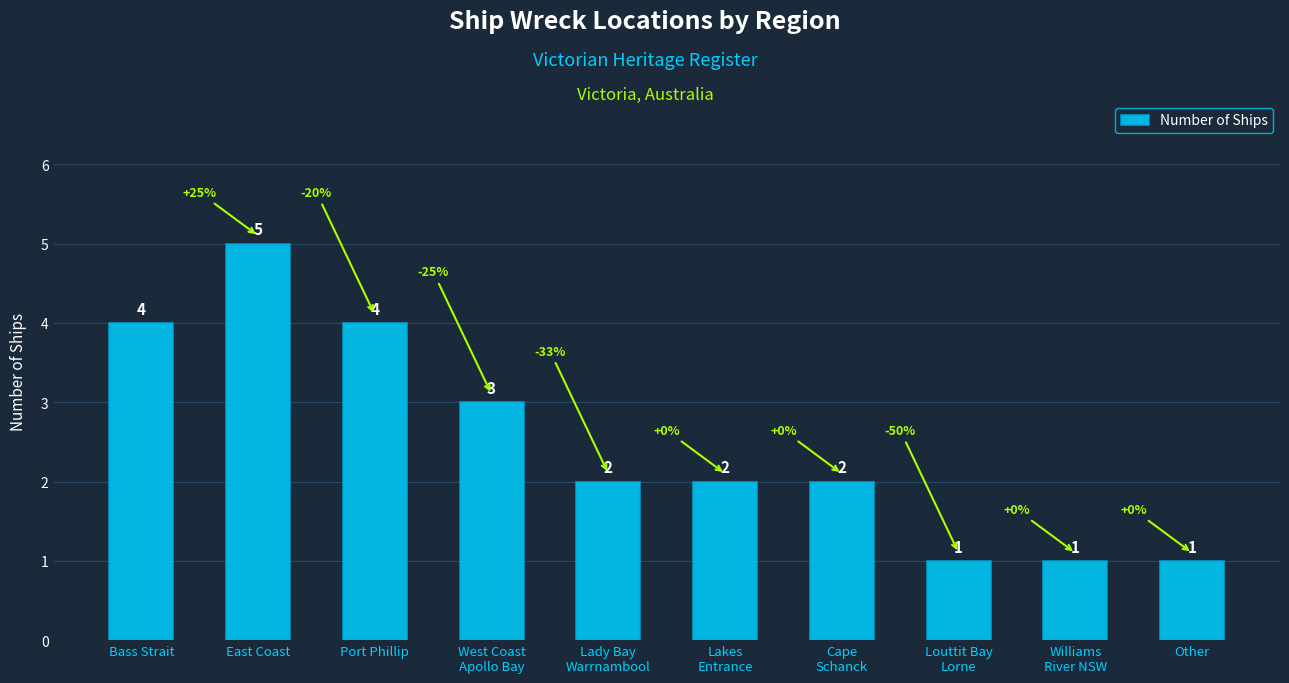

Is it true that the value at Lakes
Entrance is 2?

True